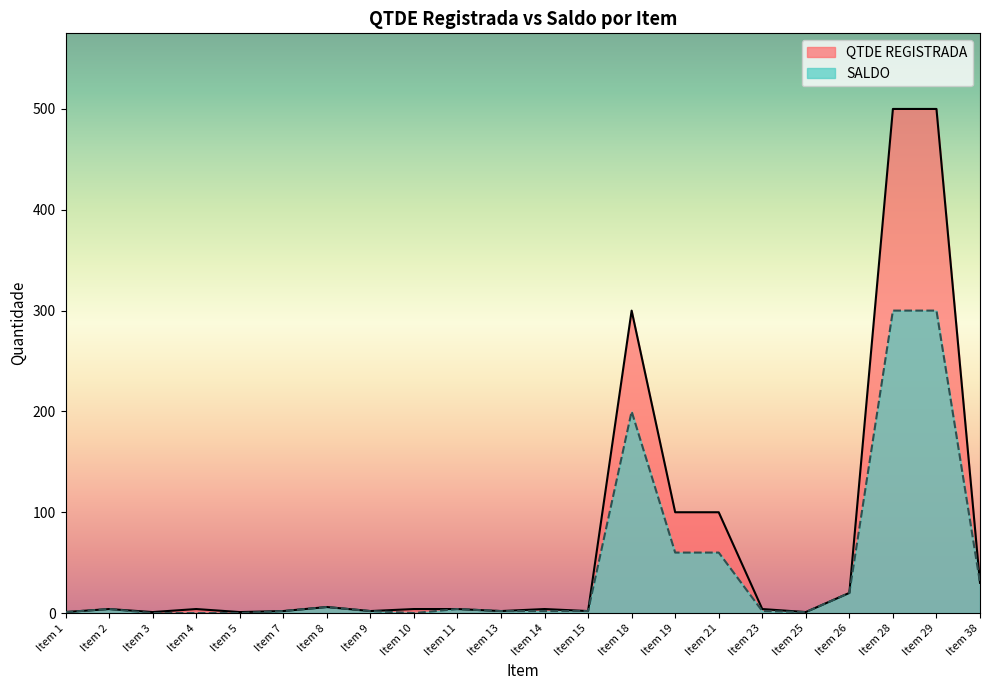

Is the value of SALDO at Item 23 greater than the value of QTDE REGISTRADA at Item 28?

No